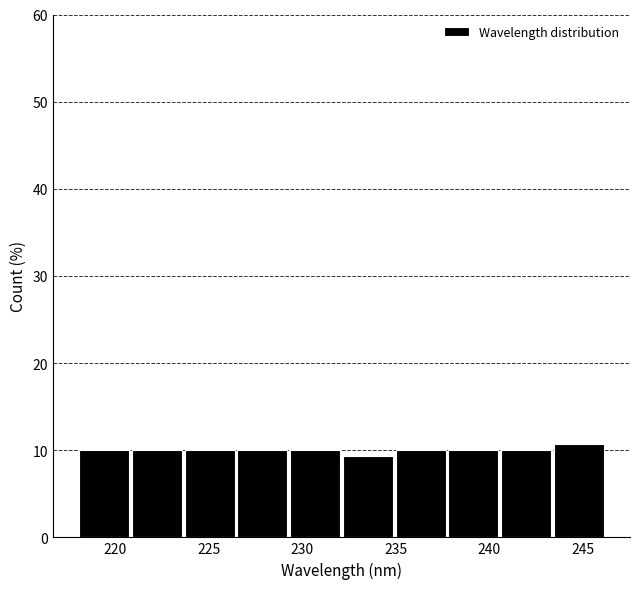

Reading left to right, transcribe this chart: for each bar, give the range it covers on the x-axis and its height. Neither the bar edges nor the heights are printed on the chart, so give them approximately, as read against the axes.

218.0 to 221.0: 10
221.0 to 223.5: 10
223.5 to 226.5: 10
226.5 to 229.5: 10
229.5 to 232.0: 10
232.0 to 235.0: 9
235.0 to 238.0: 10
238.0 to 240.5: 10
240.5 to 243.5: 10
243.5 to 246.5: 11